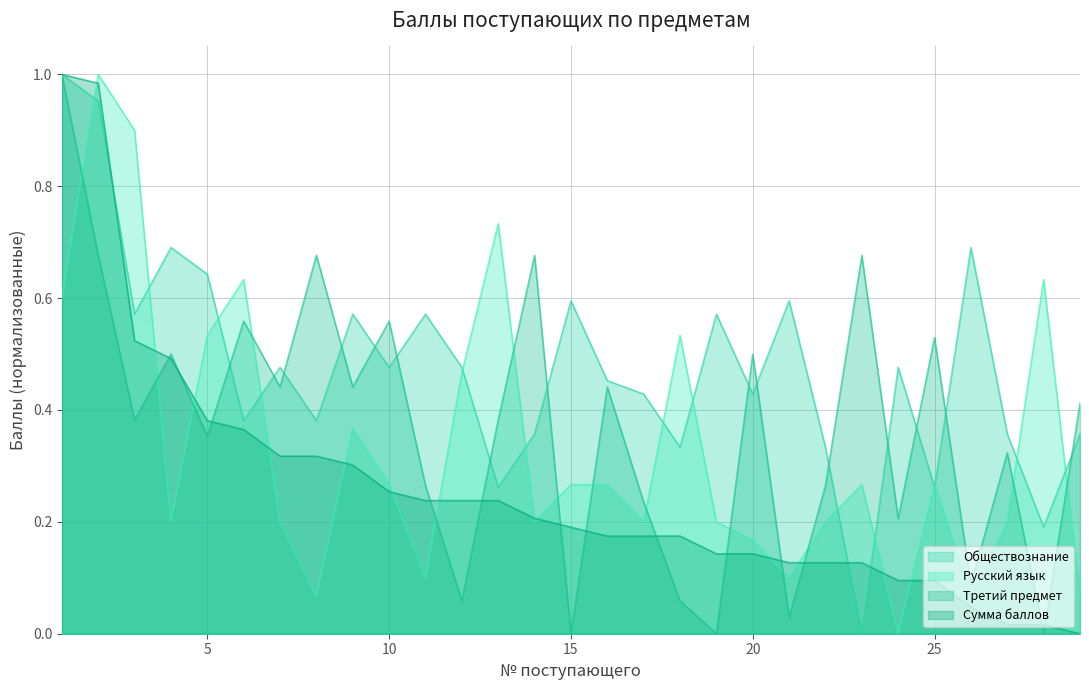

After their last crossing, which series has the higher values: Сумма баллов or Обществознание?

Обществознание